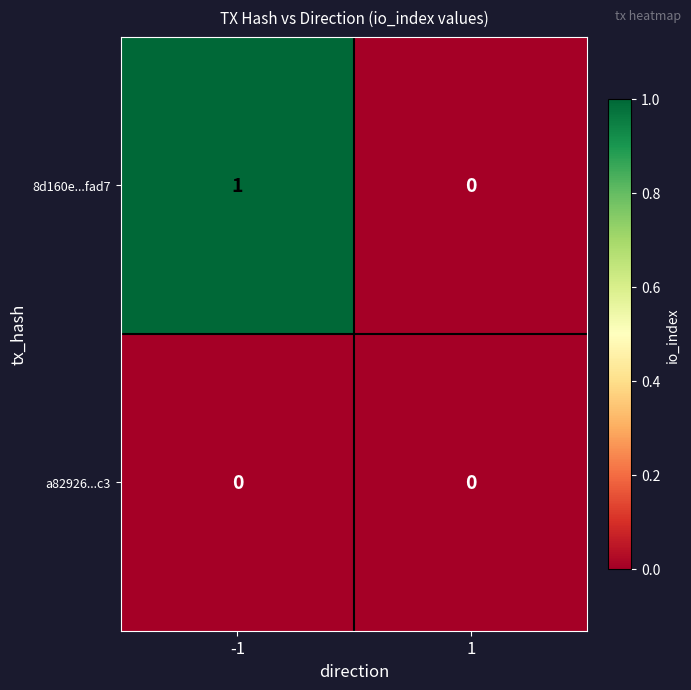

At which category is the sum across all series the highest?

-1